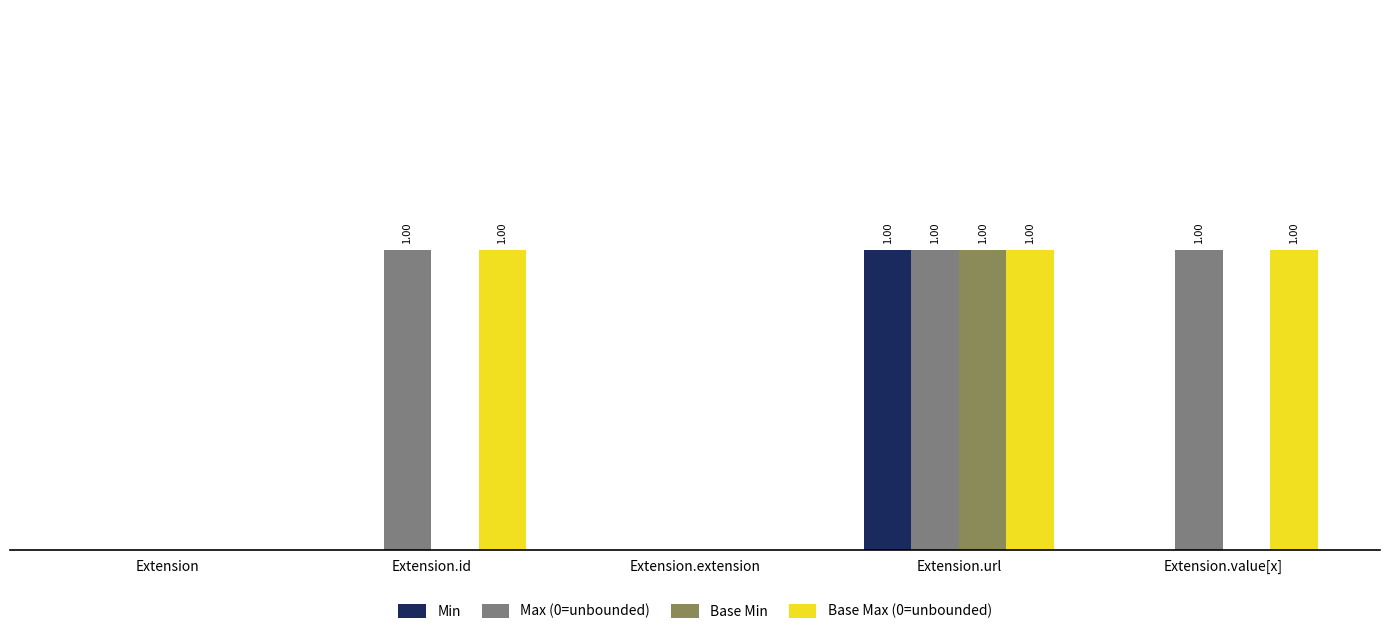

Which series has the largest total across all categories?

Max (0=unbounded)